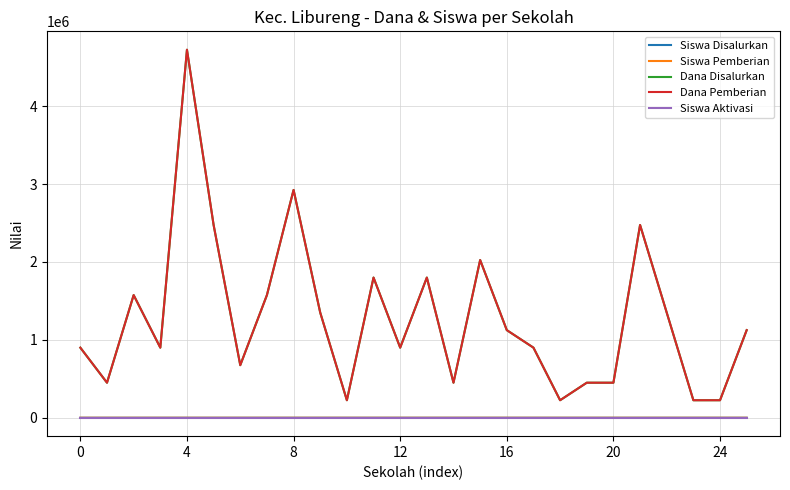

Does the chart have visible grid lines?

Yes